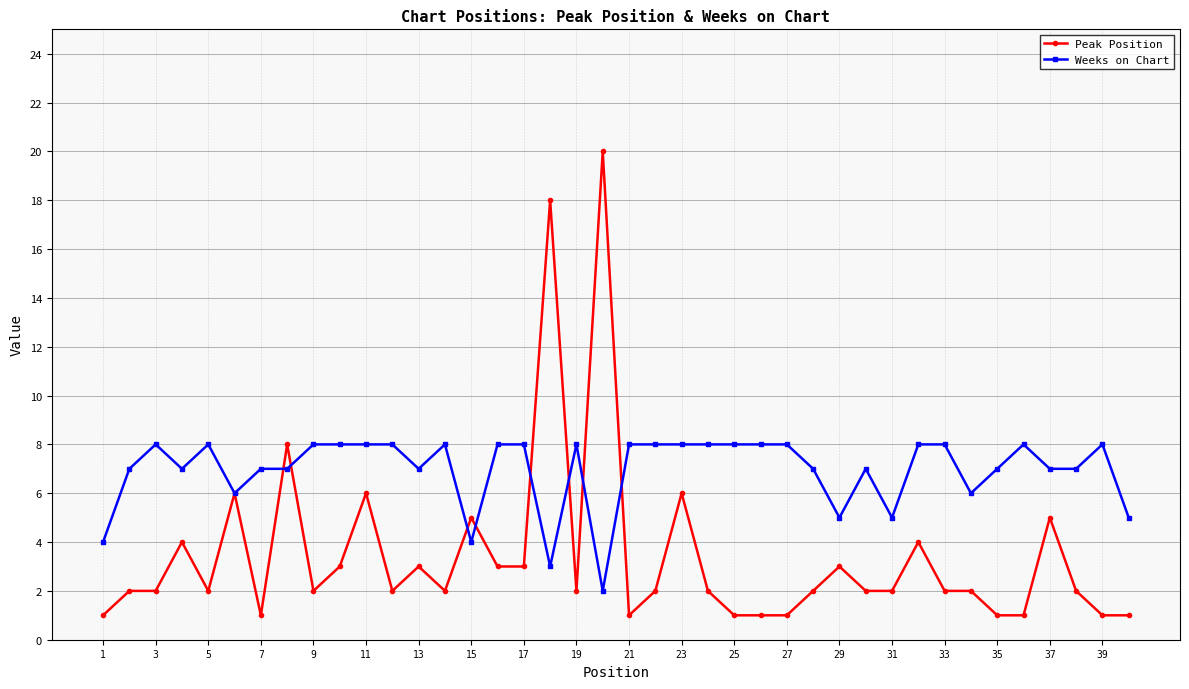

What is the smallest value displayed?

1